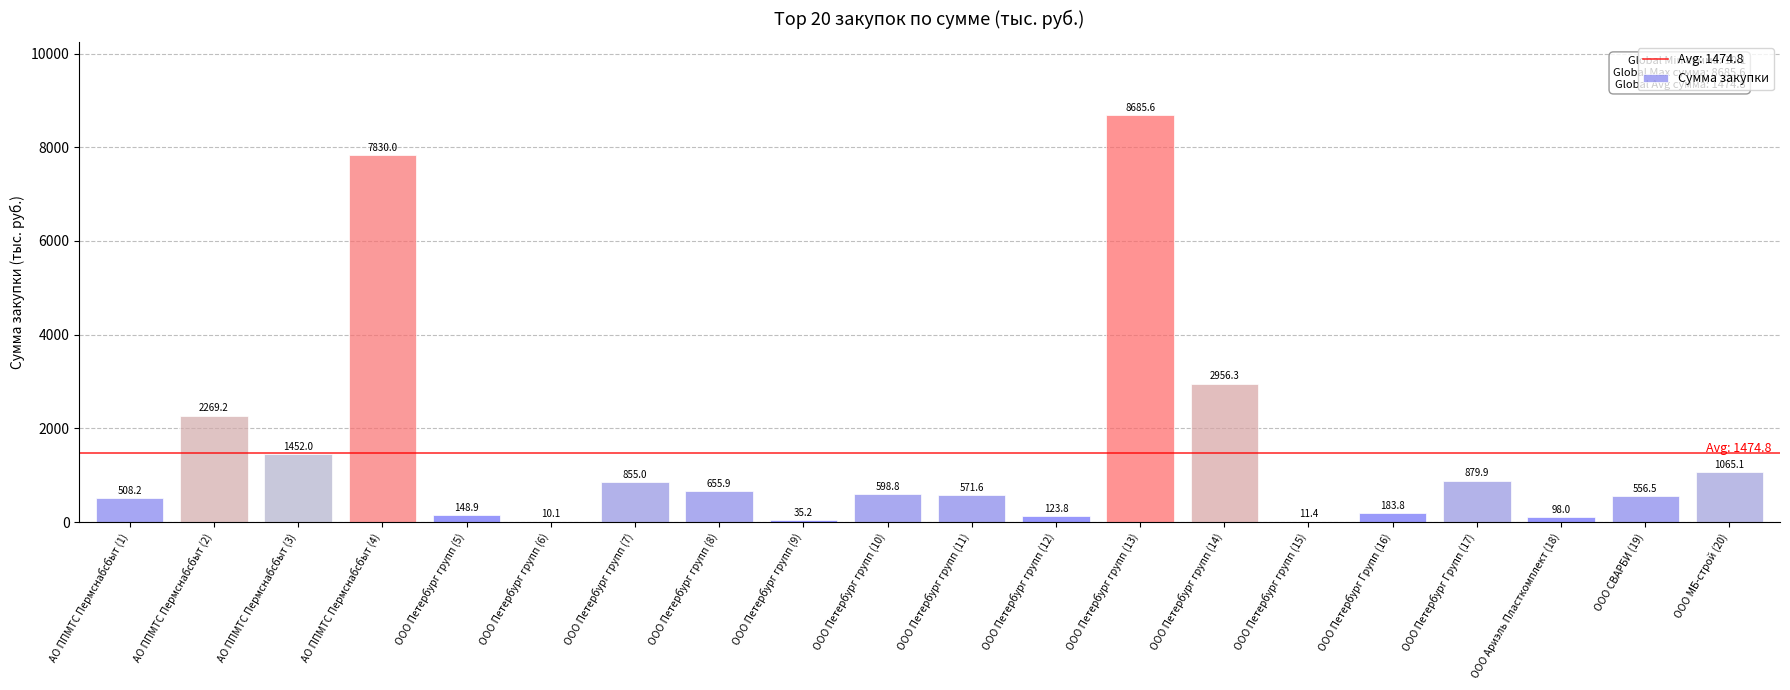

How many categories are shown in the chart?

20